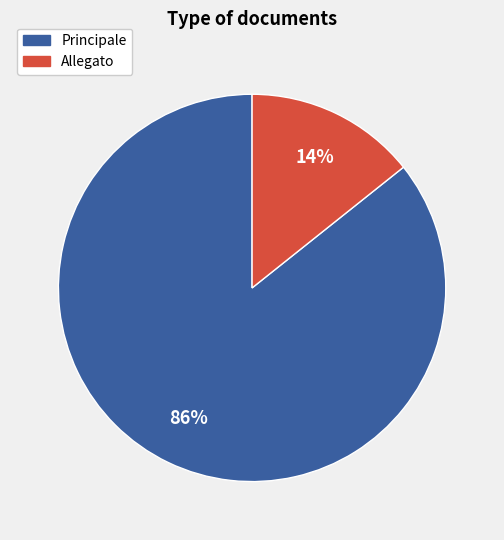

What is the largest slice in the pie chart?

Principale